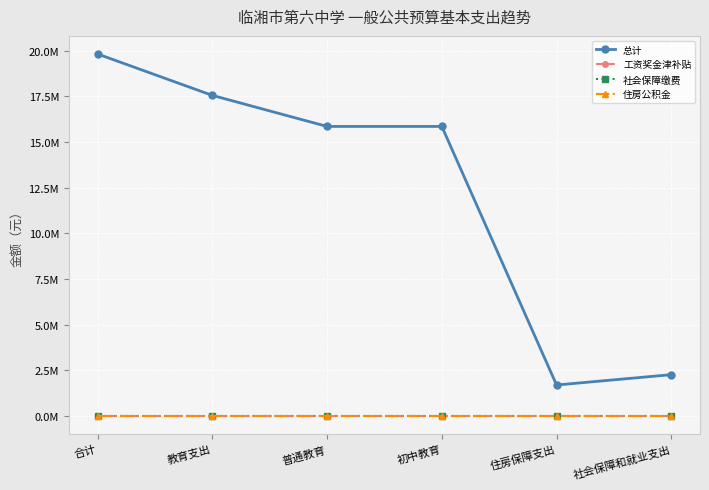

Reading left to right, extract all data points from this chart.

总计: 合计=19821559.1	教育支出=17555026.0	普通教育=15855126.1	初中教育=15855126.1	住房保障支出=1699899.8	社会保障和就业支出=2266533.1
工资奖金津补贴: 合计=0.0	教育支出=0.0	普通教育=0.0	初中教育=0.0	住房保障支出=0.0	社会保障和就业支出=0.0
社会保障缴费: 合计=0.0	教育支出=0.0	普通教育=0.0	初中教育=0.0	住房保障支出=0.0	社会保障和就业支出=0.0
住房公积金: 合计=0.0	教育支出=0.0	普通教育=0.0	初中教育=0.0	住房保障支出=0.0	社会保障和就业支出=0.0